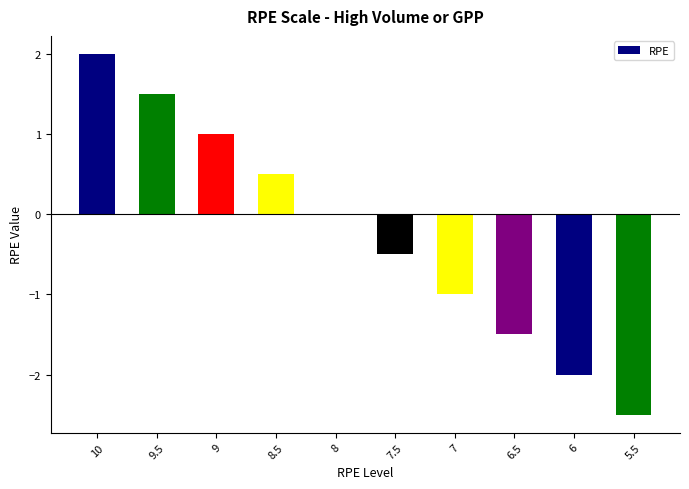

Which category has the highest value across all series?

10